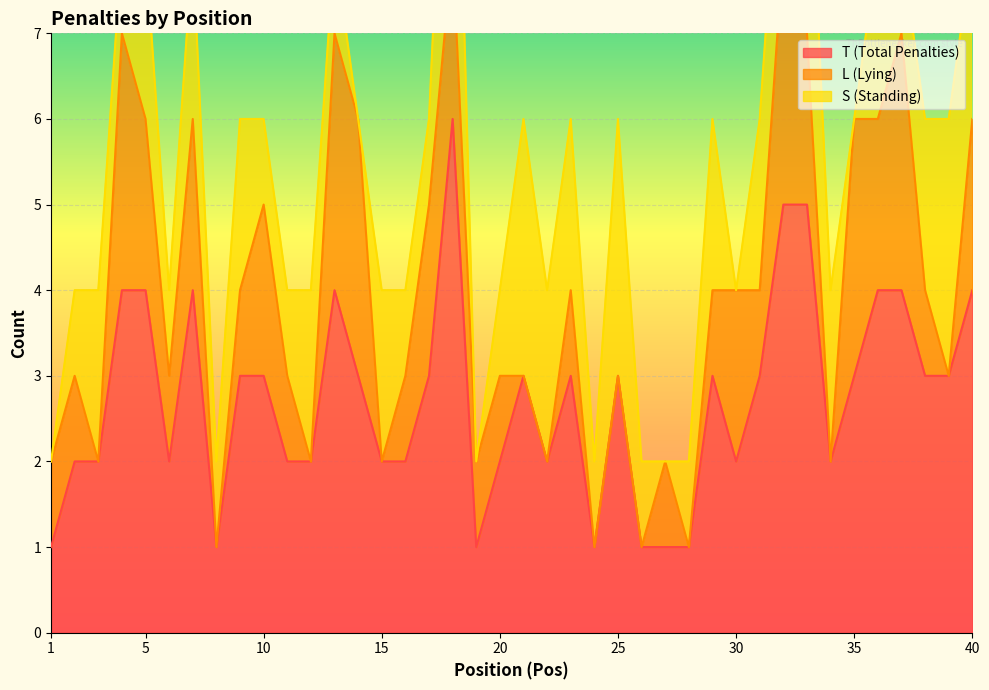

Rank the series by their maximum value, from highest to lowest.

T (Total Penalties), S (Standing), L (Lying)